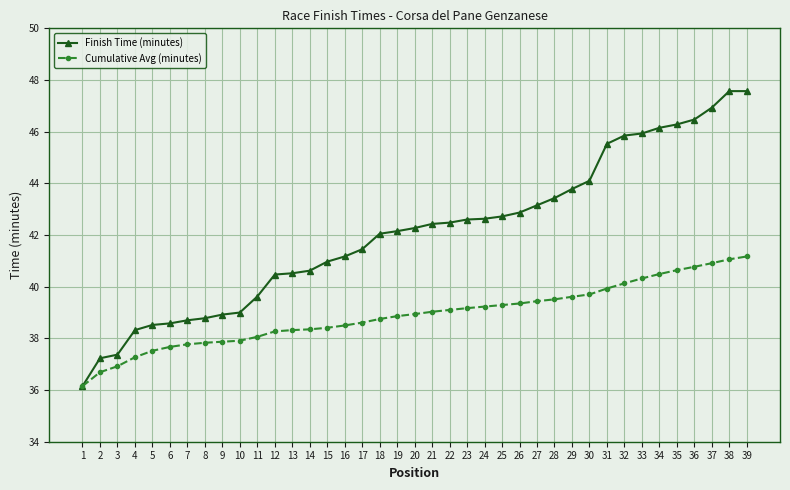

At which category does the chart reach its minimum across all series?

1